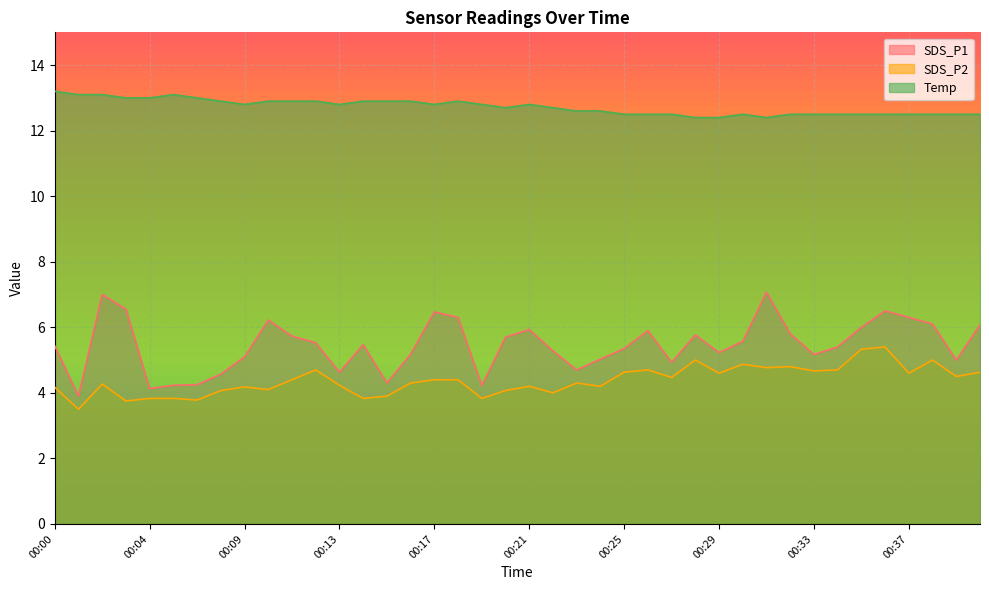

At which category does SDS_P1 reach its first local valley?

00:01